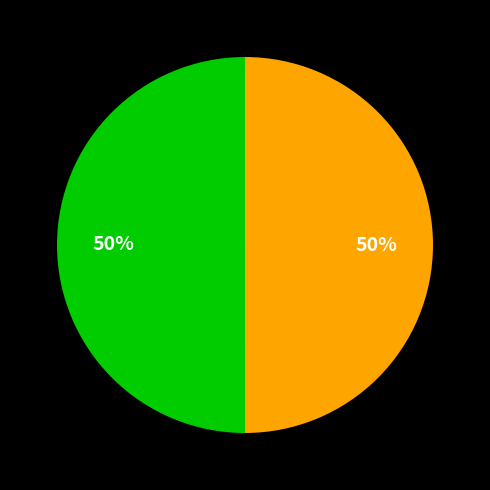

How many slices are in this pie chart?

2